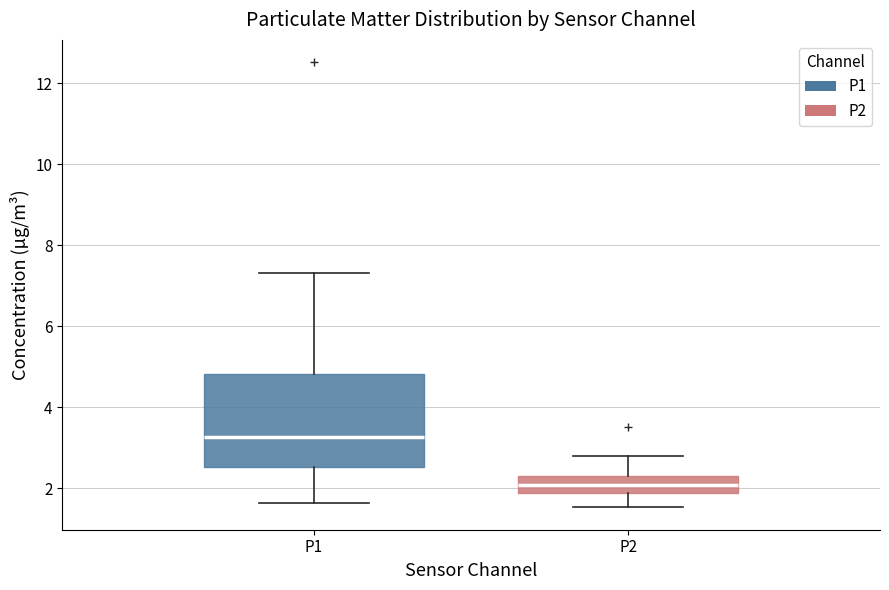

Reading left to right, read every box against the y-axis: the position of its median line, the range the box covers, and the ends of its whiskers. The values are not printed on the chart, so give them approximately, as read against the axis.

P1: median 3.2, box 2.6 to 4.8, whiskers 1.6 to 7.4
P2: median 2.0, box 1.8 to 2.2, whiskers 1.6 to 2.8